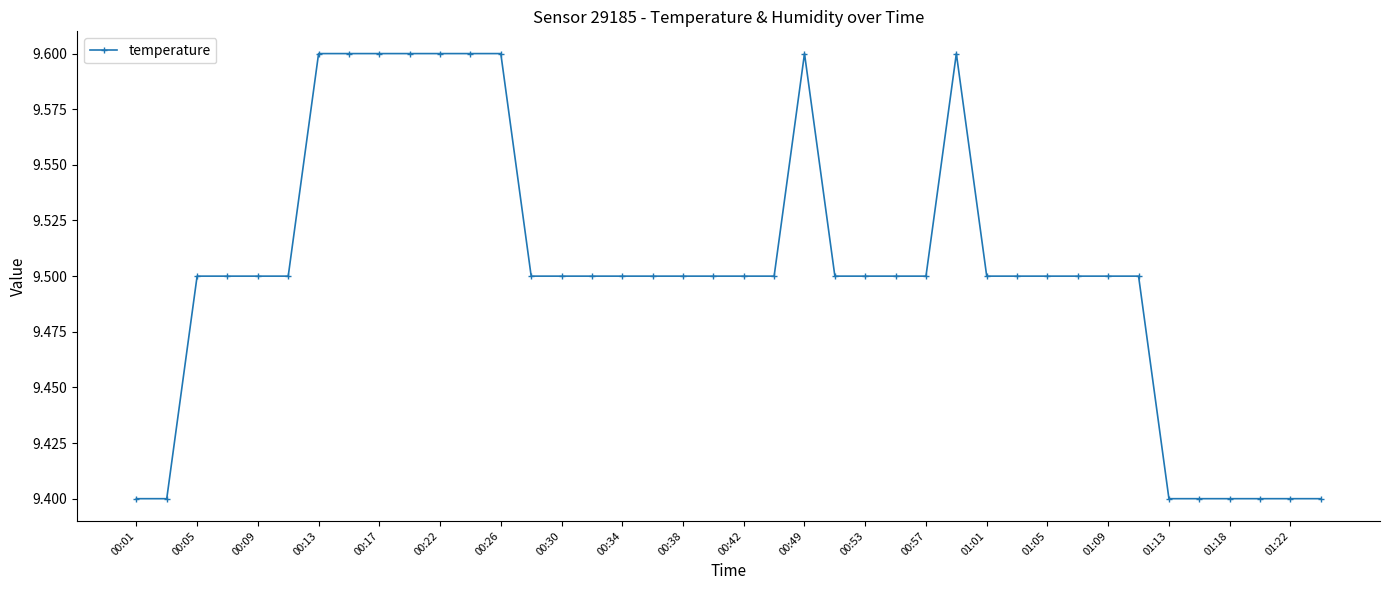

True or false: there are more than 0 points higher than both neighbors.

True